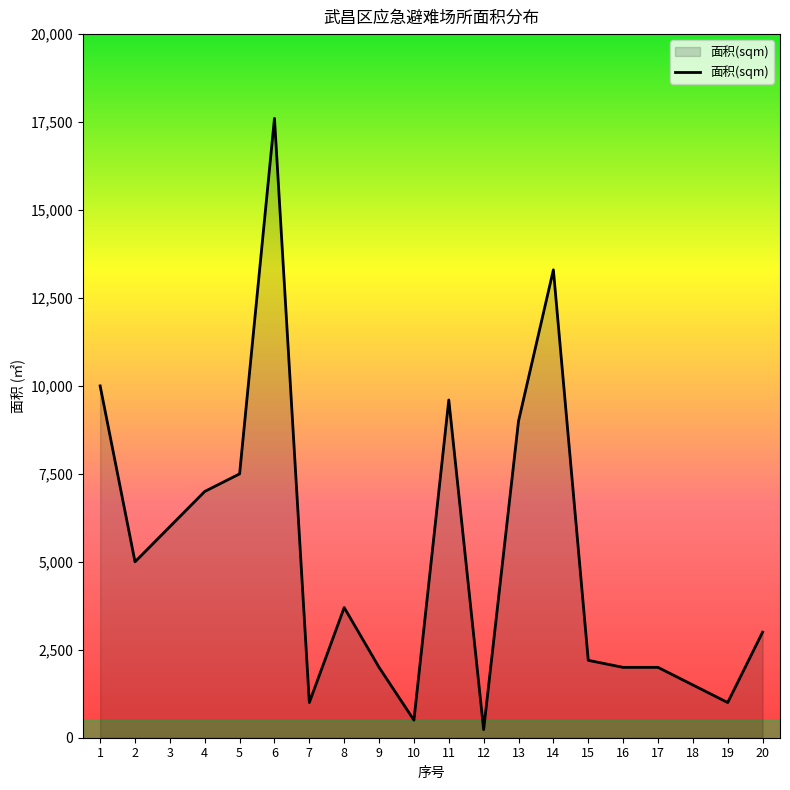

What is the maximum value shown in the chart?

17606